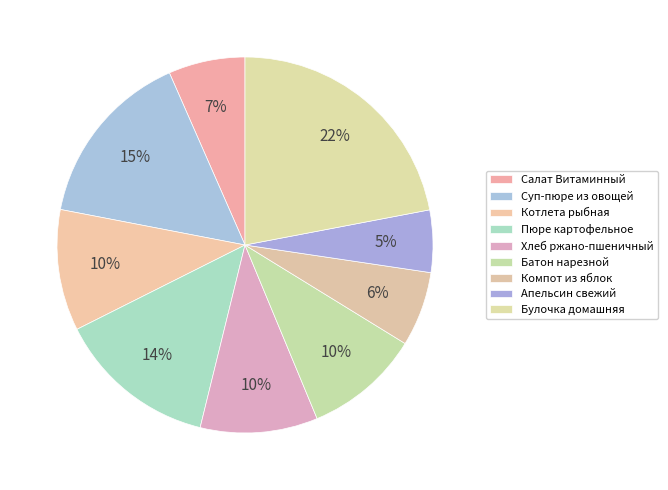

Count the number of slices in the pie.

9